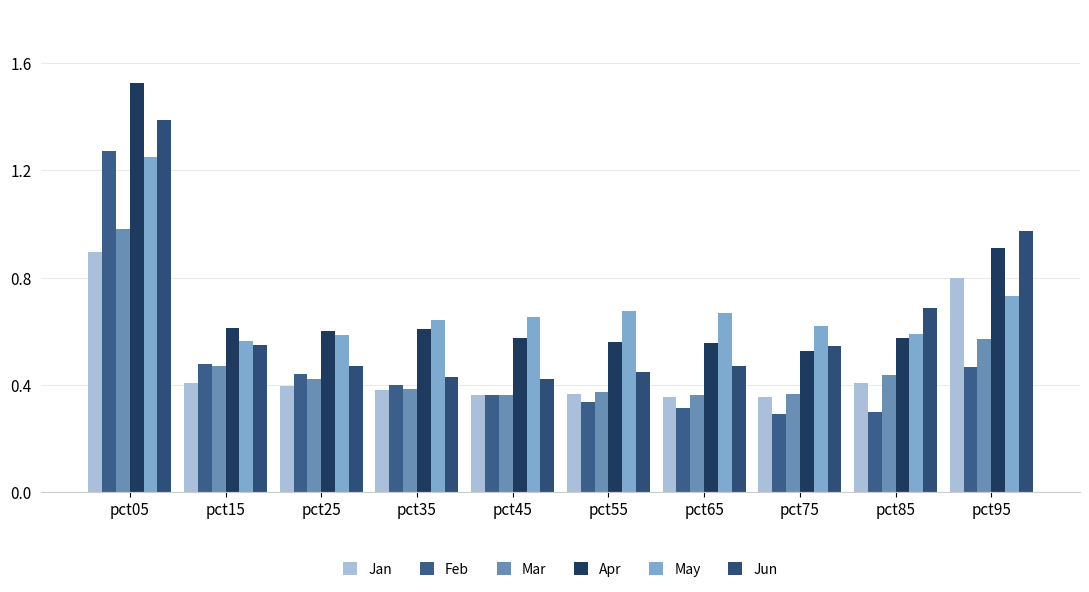

List the series in order of their peak value, highest first.

Apr, Jun, Feb, May, Mar, Jan